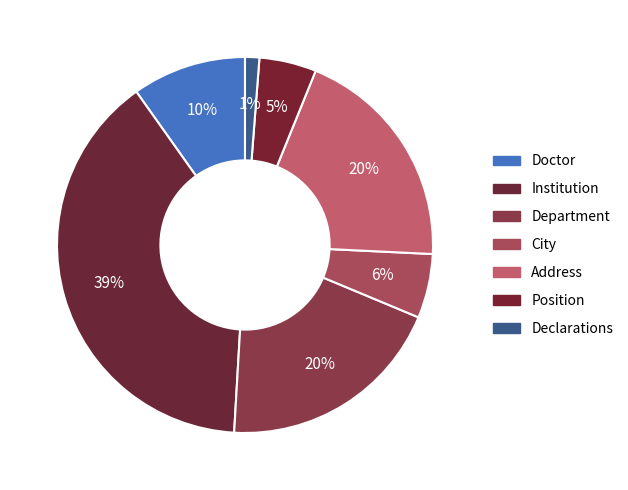

Does Address account for over 50% of the chart?

No